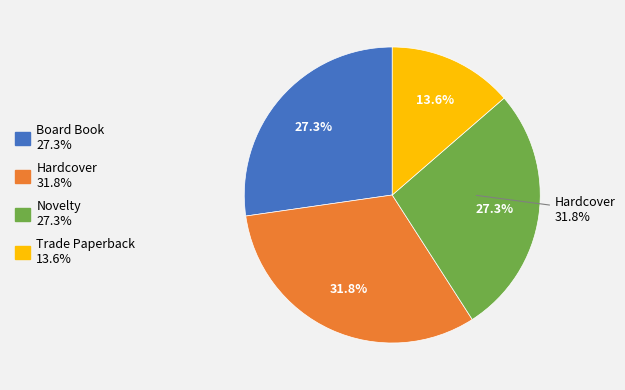

Which slice is the smallest?

Trade Paperback